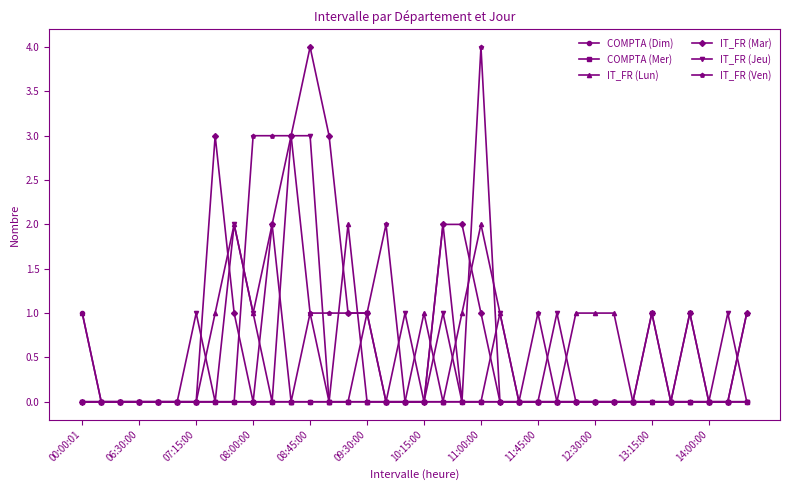

Does the chart have visible grid lines?

No